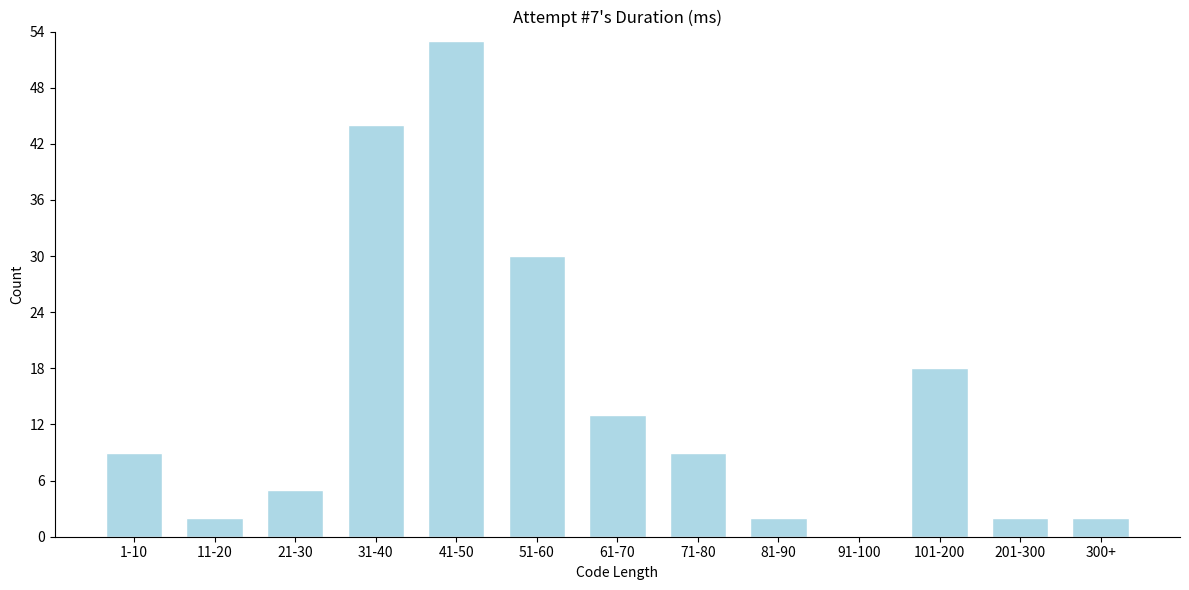

Reading left to right, transcribe all the data shown in this chart.

1-10=9	11-20=2	21-30=5	31-40=44	41-50=53	51-60=30	61-70=13	71-80=9	81-90=2	91-100=0	101-200=18	201-300=2	300+=2